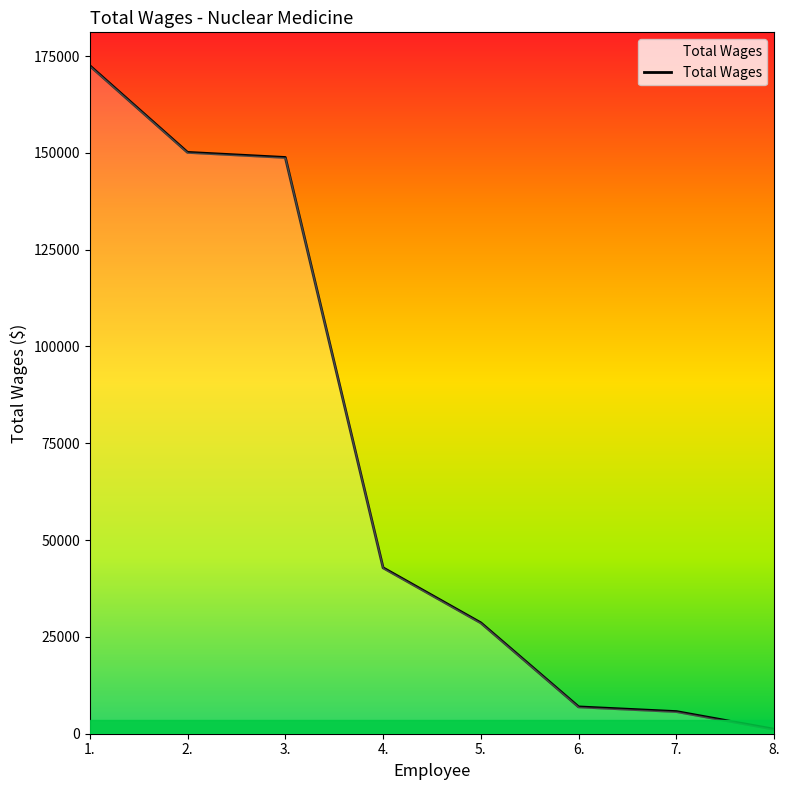

What is the change in value from 2. to 8.?

-148973